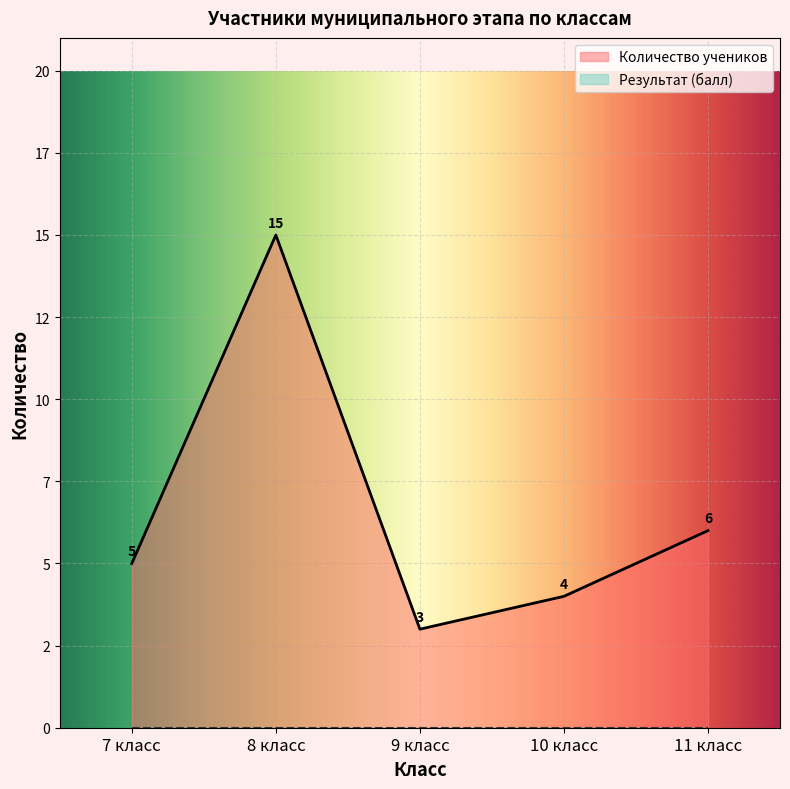

Rank the categories by value from lowest to highest.

9 класс, 10 класс, 7 класс, 11 класс, 8 класс